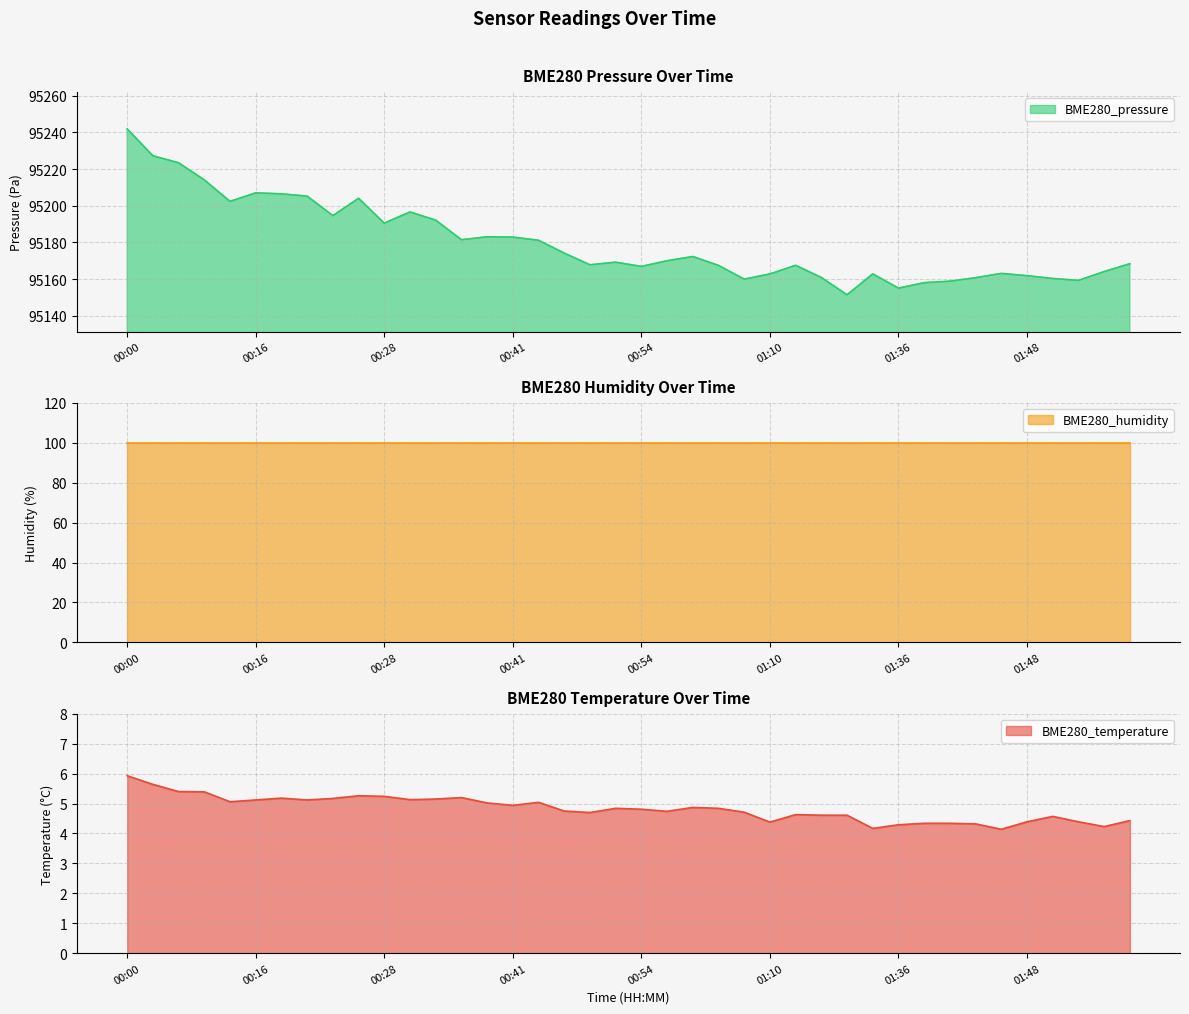

At which category is the sum across all series the highest?

00:00